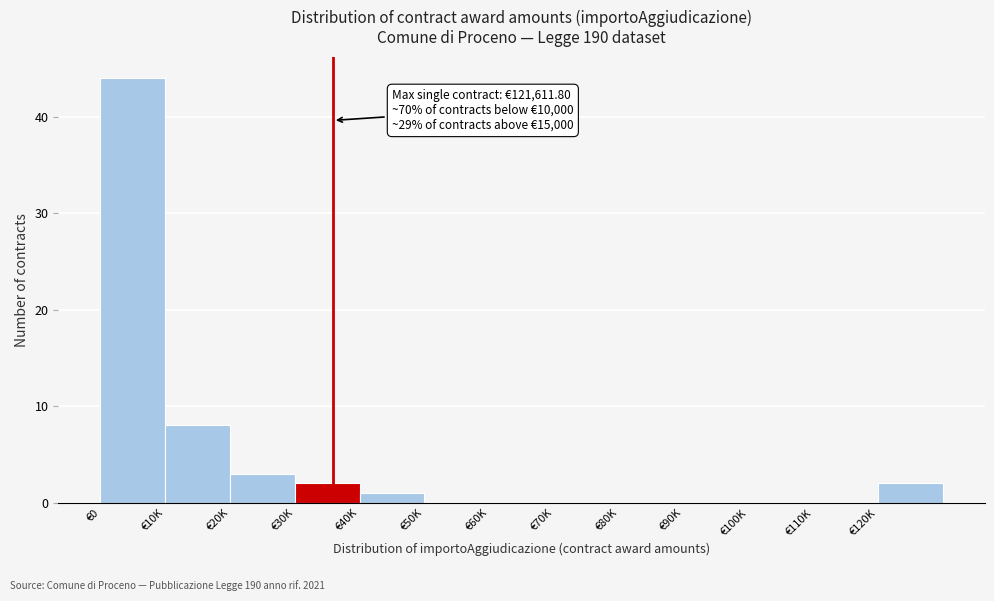

Reading left to right, list all the values displayed in this chart.

€0=44	€10K=8	€20K=3	€30K=2	€40K=1	€50K=0	€60K=0	€70K=0	€80K=0	€90K=0	€100K=0	€110K=0	€120K=2